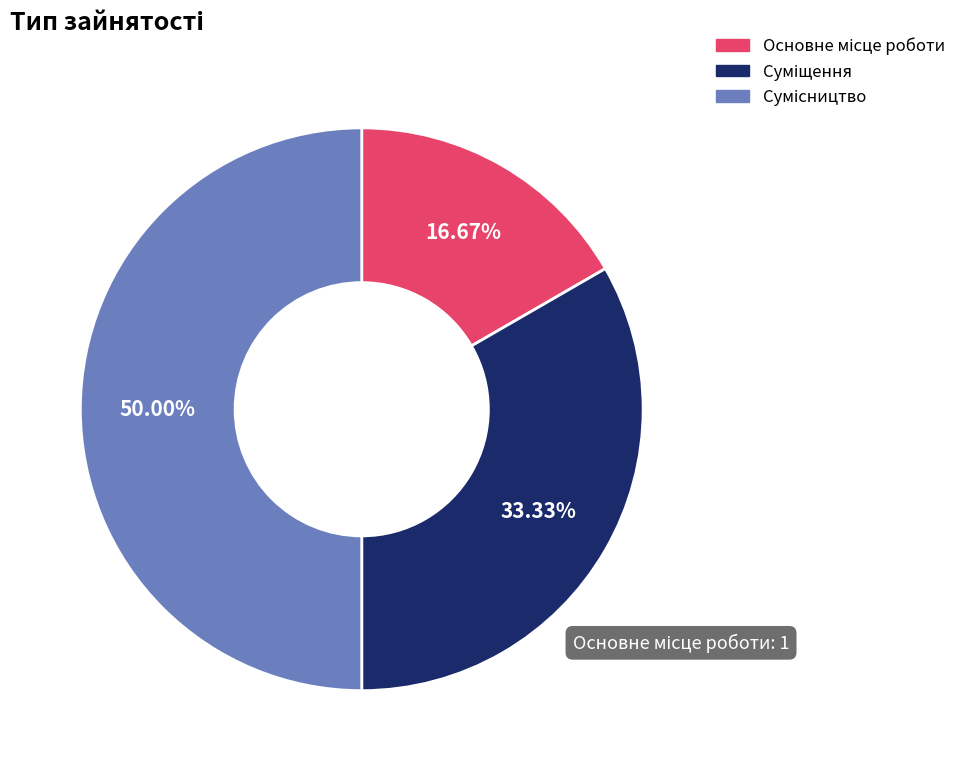

Does any single category account for the majority?

No